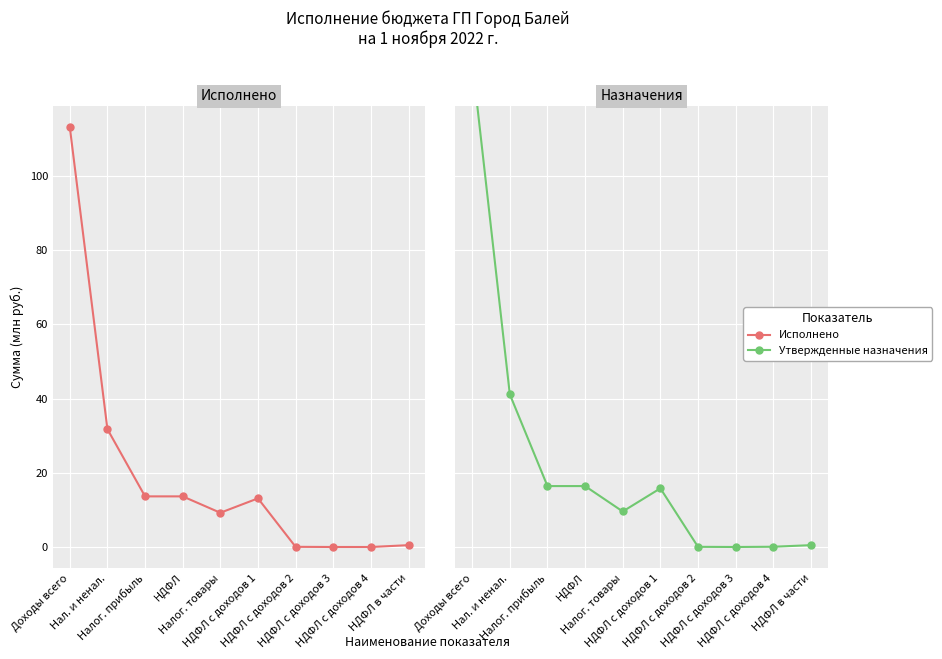

True or false: Исполнено and Утвержденные назначения cross at least once.

False